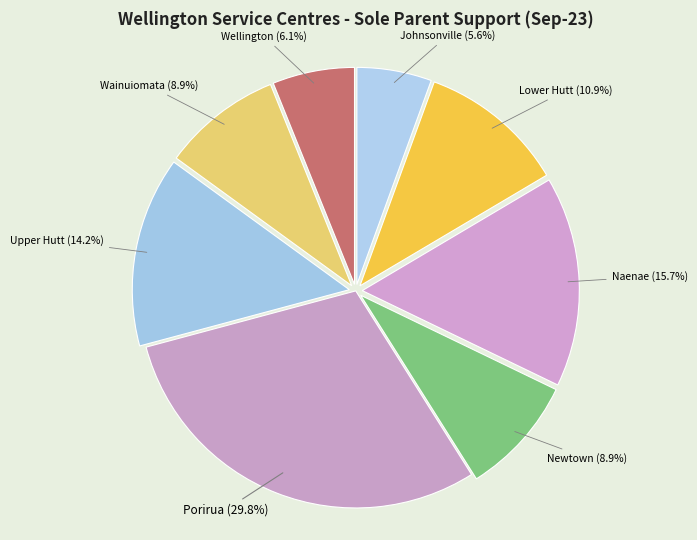

Count the number of slices in the pie.

8